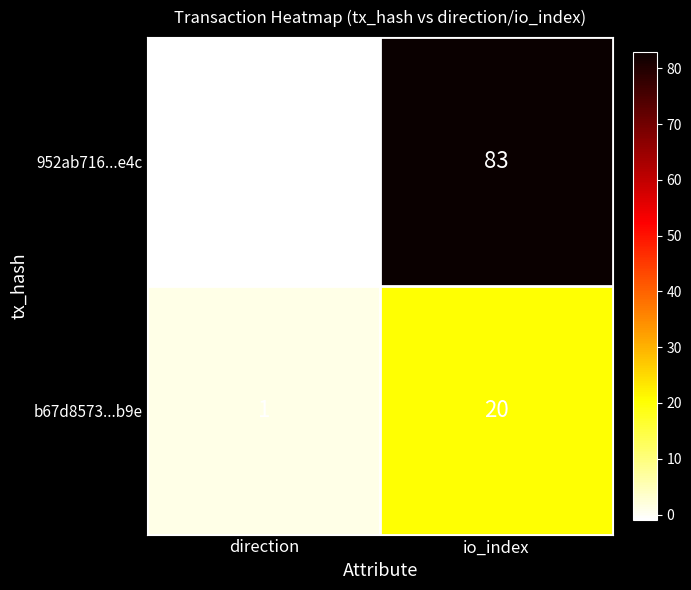

How many data points does each series have?

2